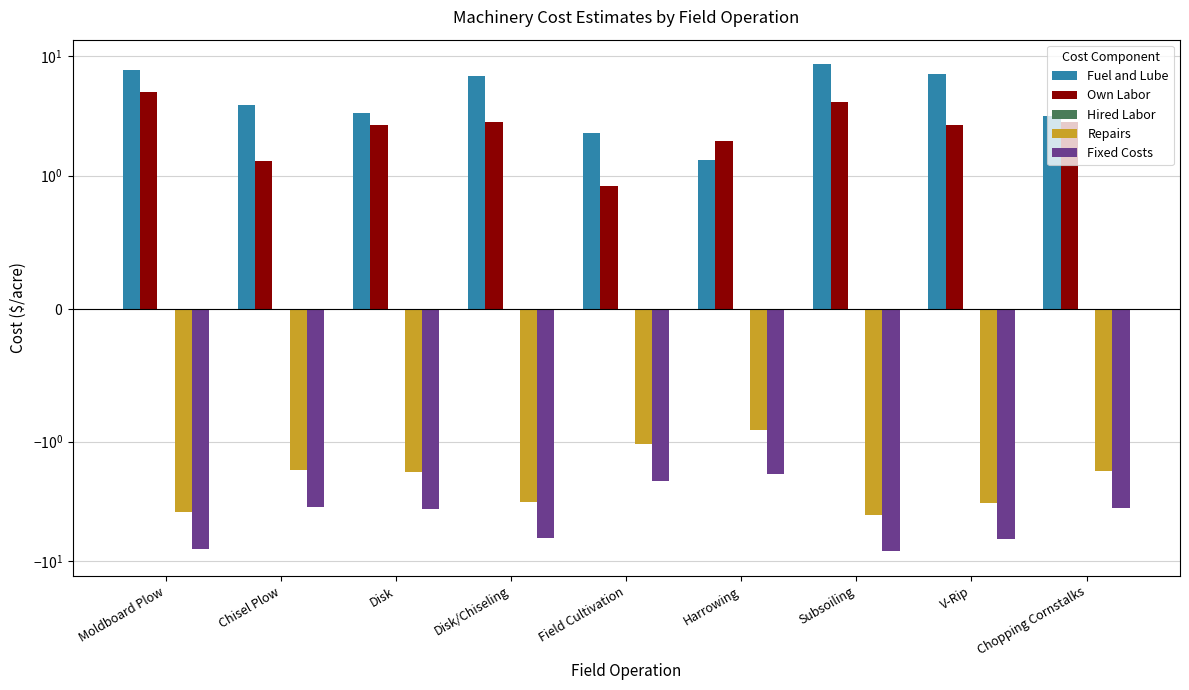

What is the average value of the Fixed Costs series?

-4.9